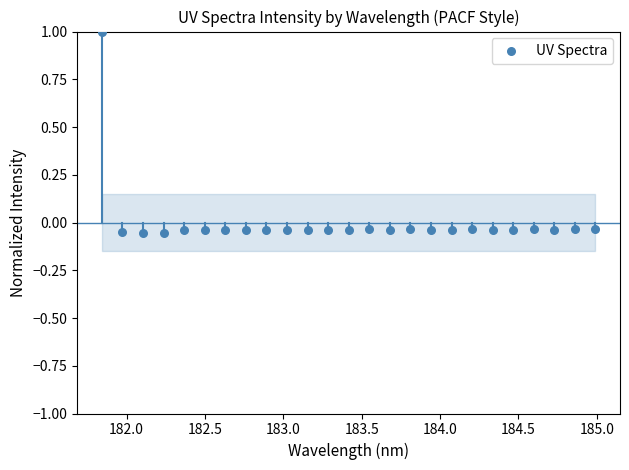

What is the range of Y values (max minus min)?

1.1